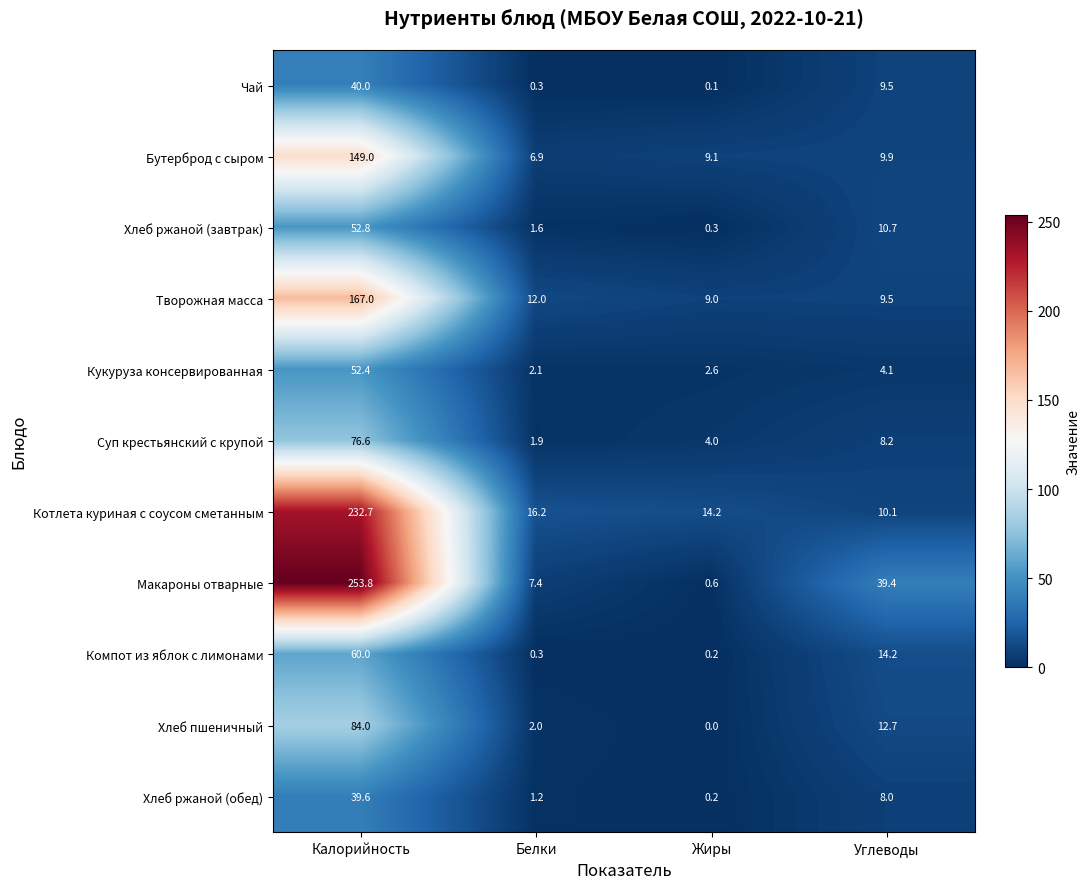

True or false: Творожная масса has a value of 2.5 at Жиры.

False